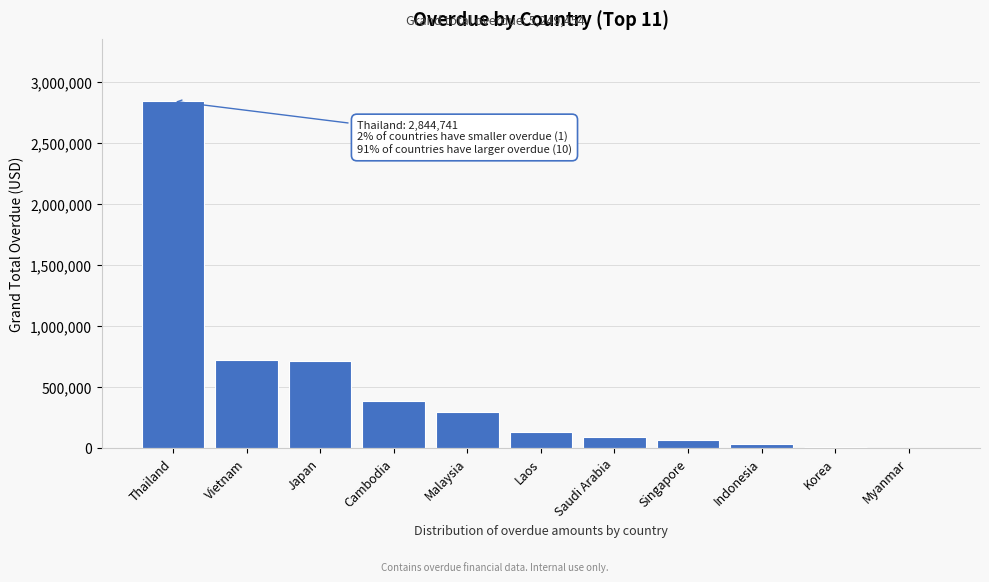

What is the sum of all values?

5249454.4